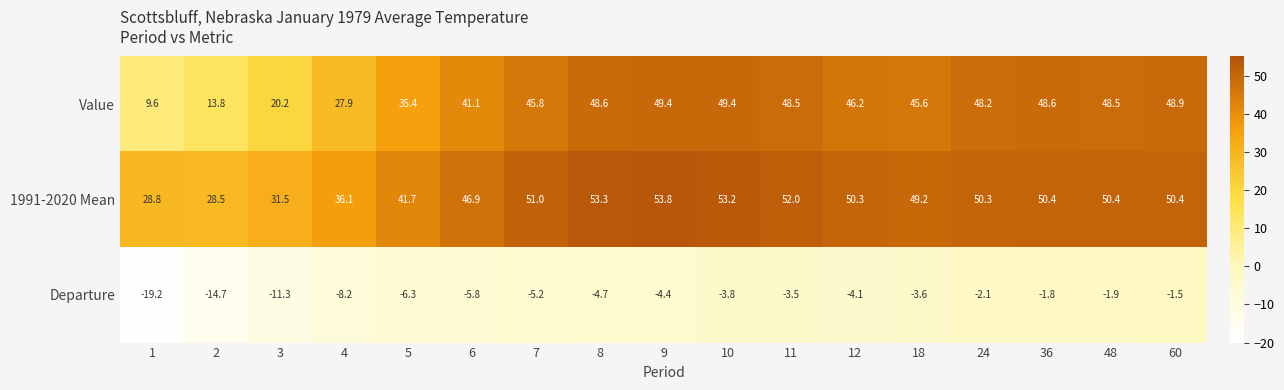

Which series has the largest total across all categories?

1991-2020 Mean